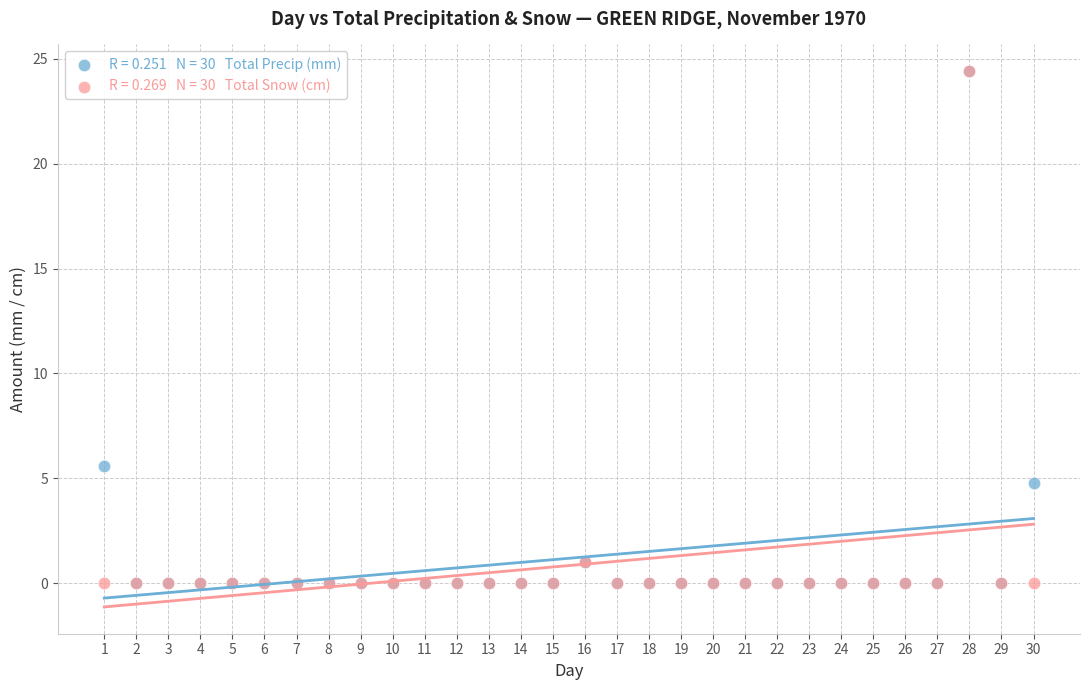

Across all series, what Y value is closest to 12?

5.6